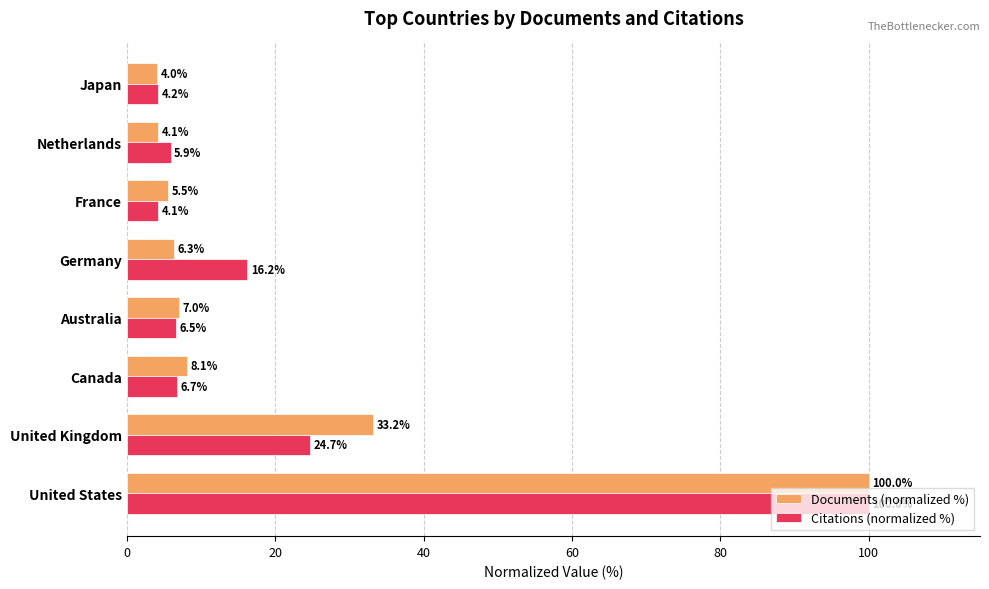

Read the Citations (normalized %) value at United Kingdom.

24.7